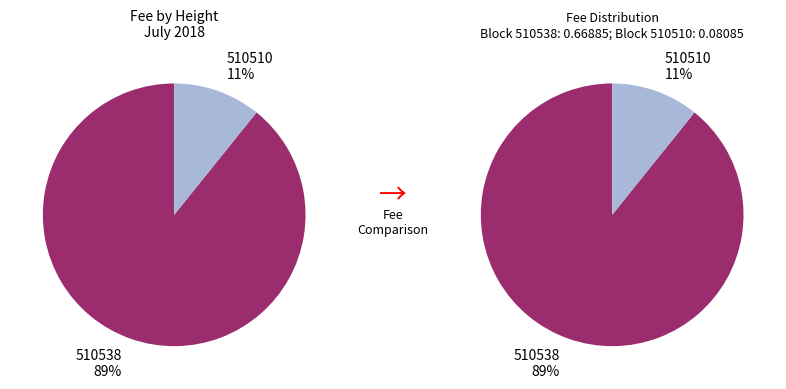

What is the smallest slice in the pie chart?

510510